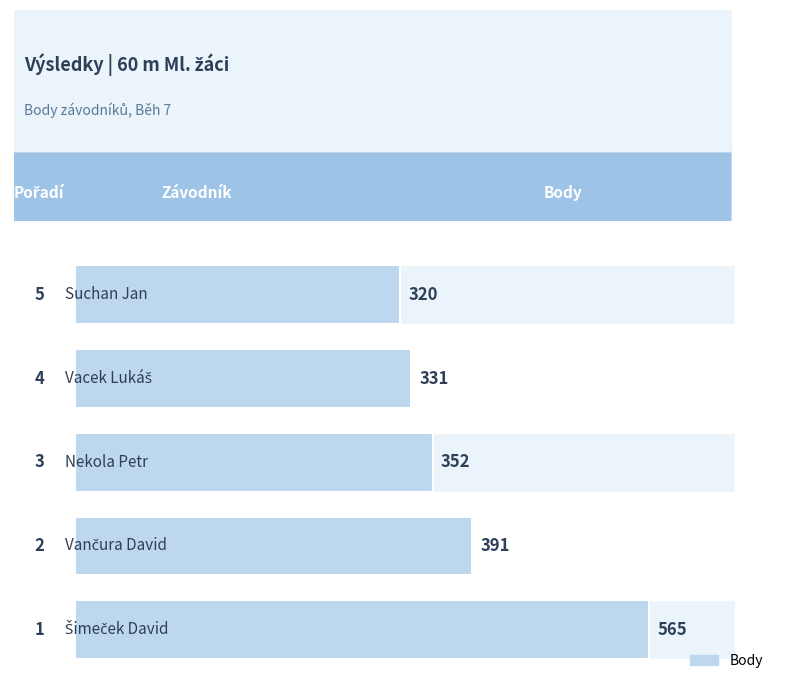

How many values are below 352?

2